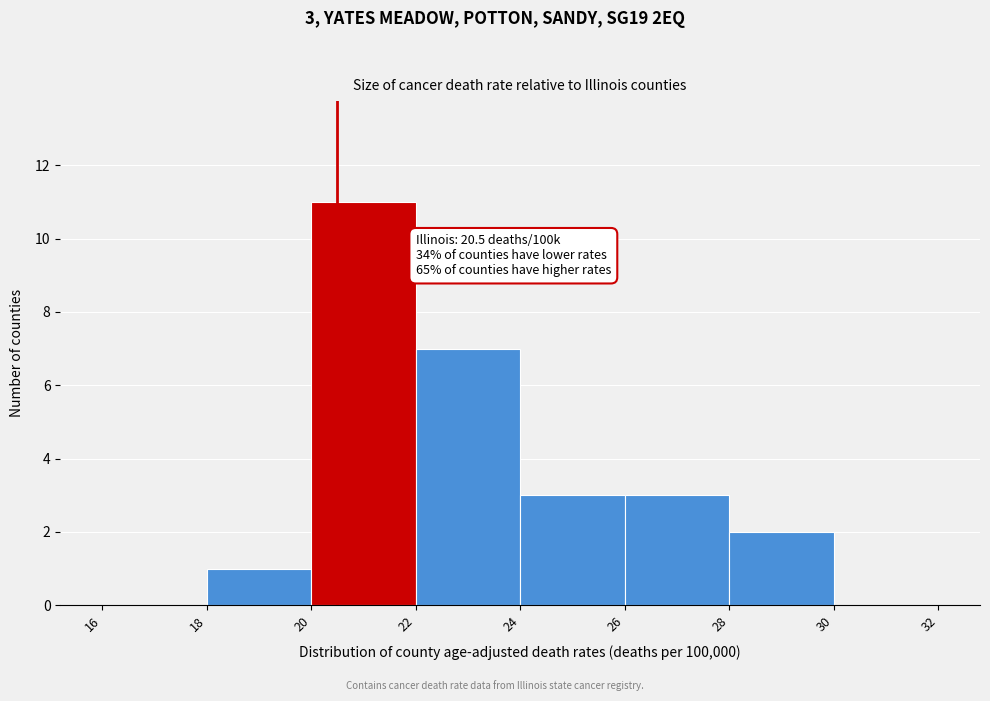

Which range on the x-axis has the tallest bar?

20 to 22